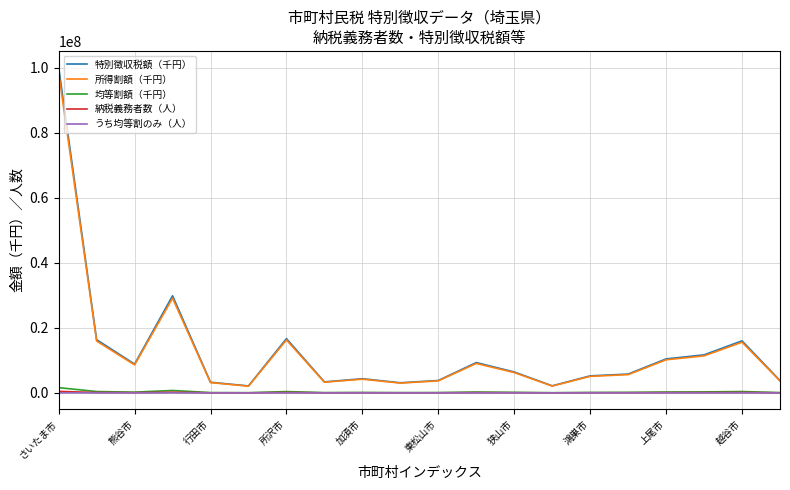

What is the maximum value shown in the chart?

100165703